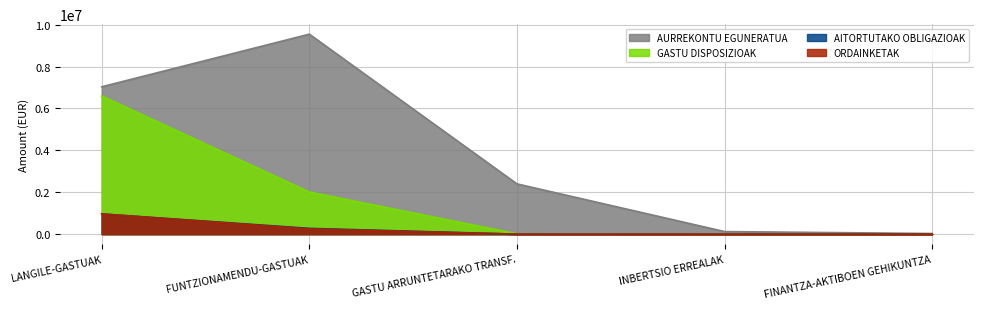

Reading right to left, extract all data points from this chart.

AURREKONTU EGUNERATUA: FINANTZA-AKTIBOEN GEHIKUNTZA=30000	INBERTSIO ERREALAK=123000	GASTU ARRUNTETARAKO TRANSF.=2399400	FUNTZIONAMENDU-GASTUAK=9545532	LANGILE-GASTUAK=7033068
GASTU DISPOSIZIOAK: FINANTZA-AKTIBOEN GEHIKUNTZA=0	INBERTSIO ERREALAK=0	GASTU ARRUNTETARAKO TRANSF.=17000	FUNTZIONAMENDU-GASTUAK=2010172	LANGILE-GASTUAK=6596178
AITORTUTAKO OBLIGAZIOAK: FINANTZA-AKTIBOEN GEHIKUNTZA=0	INBERTSIO ERREALAK=0	GASTU ARRUNTETARAKO TRANSF.=0	FUNTZIONAMENDU-GASTUAK=276181	LANGILE-GASTUAK=965079
ORDAINKETAK: FINANTZA-AKTIBOEN GEHIKUNTZA=0	INBERTSIO ERREALAK=0	GASTU ARRUNTETARAKO TRANSF.=0	FUNTZIONAMENDU-GASTUAK=251918	LANGILE-GASTUAK=965079